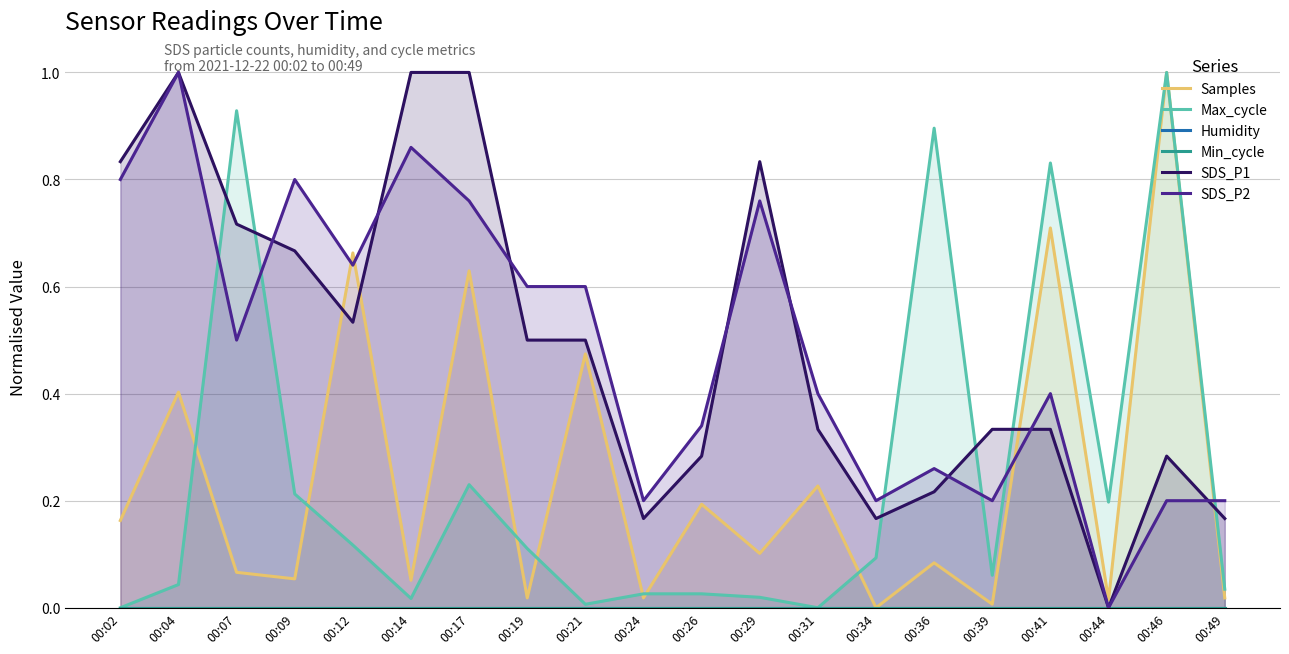

Is it true that Min_cycle equals 0.0 at 00:14?

True